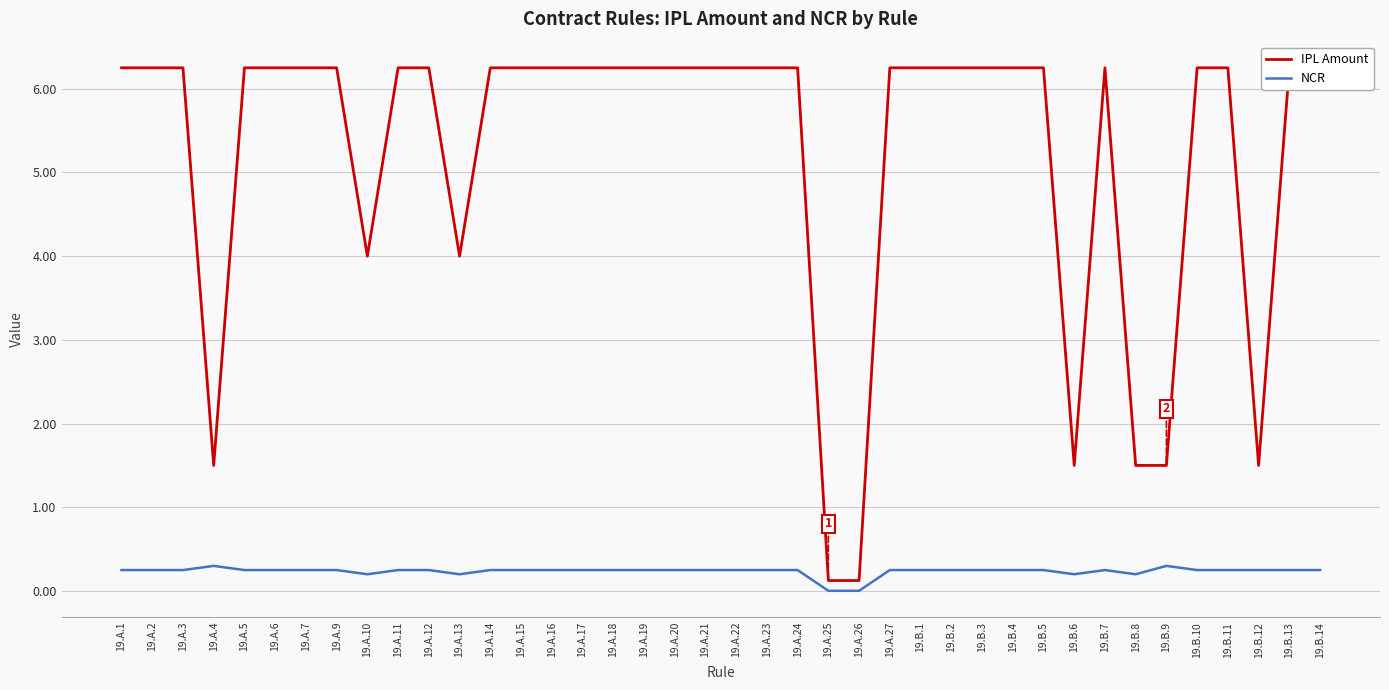

Is the value of IPL Amount at 19.A.5 greater than the value of NCR at 19.B.13?

Yes